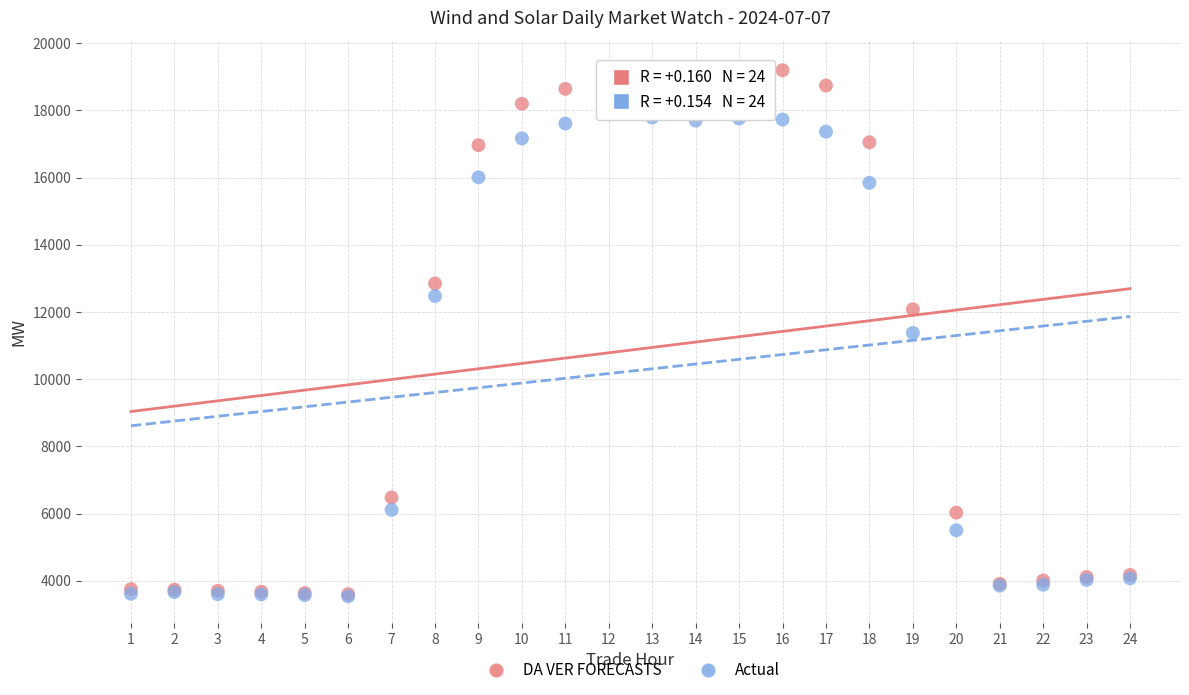

In the Actual series, what Y value is closest to 10707?

11375.5